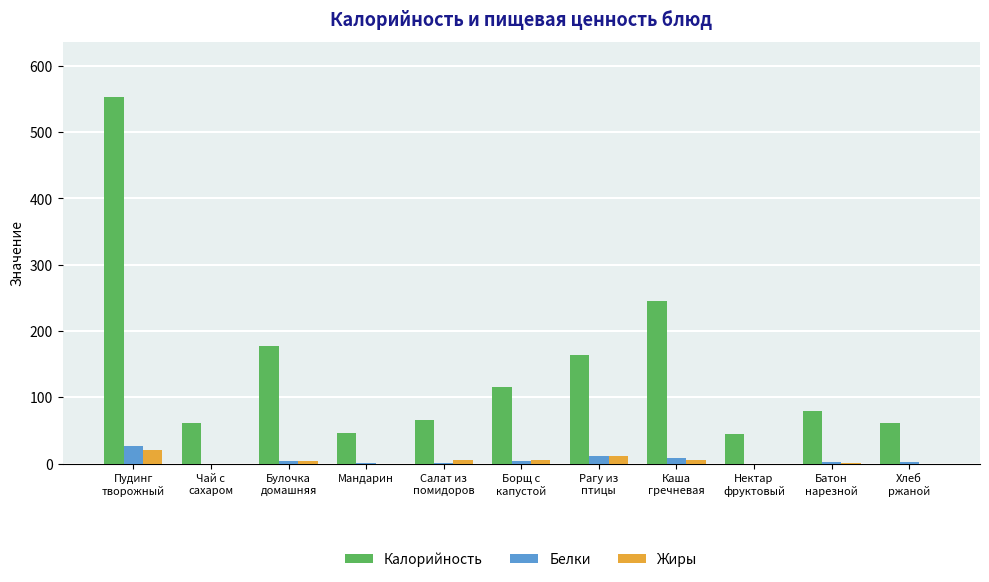

The value of Калорийность at Мандарин is 46. True or false?

True